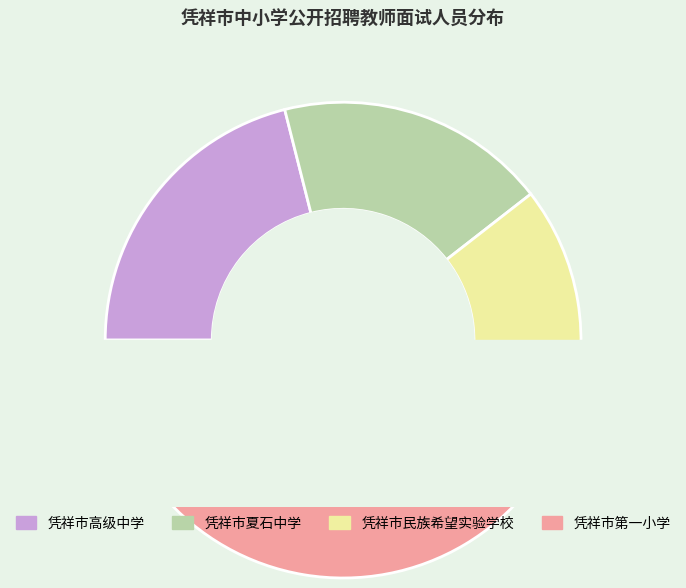

Rank the categories by value from lowest to highest.

凭祥市民族希望实验学校, 凭祥市夏石中学, 凭祥市高级中学, 凭祥市第一小学